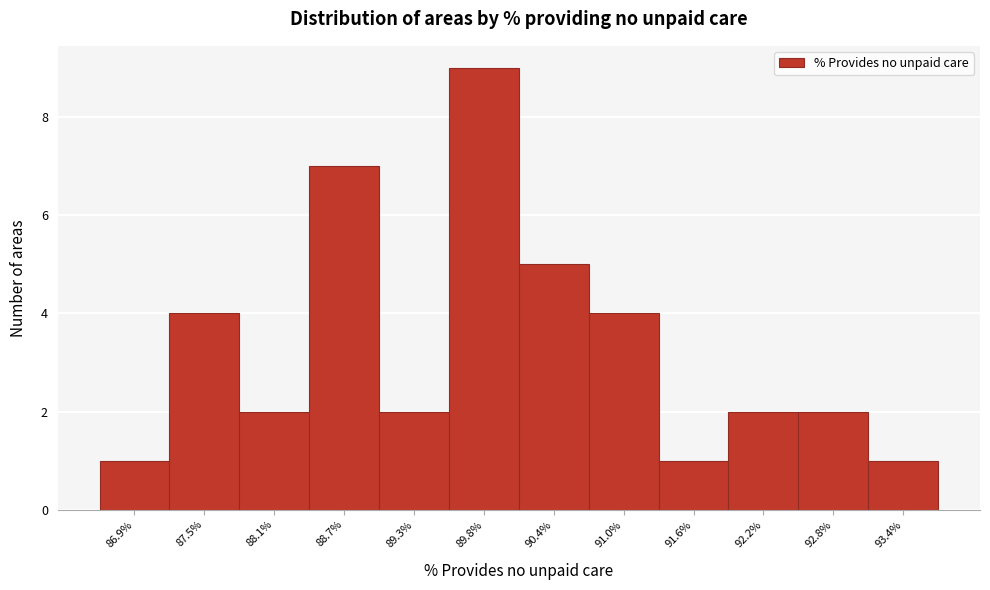

Reading left to right, transcribe all the data shown in this chart.

1	4	2	7	2	9	5	4	1	2	2	1